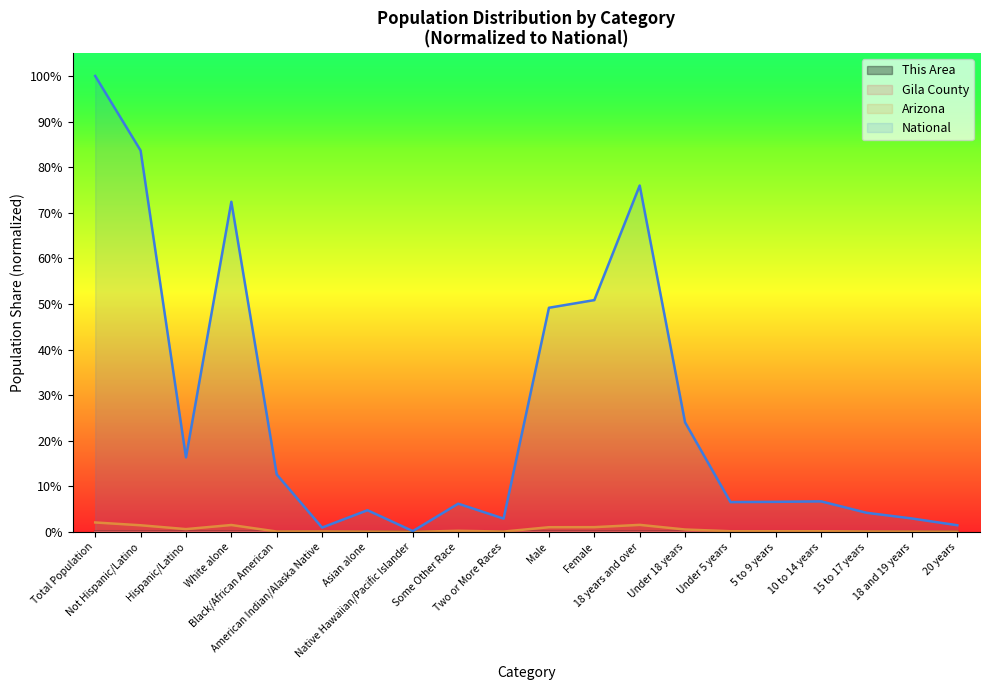

Reading left to right, transcribe all the data shown in this chart.

This Area: Total Population=0.0	Not Hispanic/Latino=0.0	Hispanic/Latino=0.0	White alone=0.0	Black/African American=0.0	American Indian/Alaska Native=0.0	Asian alone=0.0	Native Hawaiian/Pacific Islander=0.0	Some Other Race=0.0	Two or More Races=0.0	Male=0.0	Female=0.0	18 years and over=0.0	Under 18 years=0.0	Under 5 years=0.0	5 to 9 years=0.0	10 to 14 years=0.0	15 to 17 years=0.0	18 and 19 years=0.0	20 years=0.0
Gila County: Total Population=0.0	Not Hispanic/Latino=0.0	Hispanic/Latino=0.0	White alone=0.0	Black/African American=0.0	American Indian/Alaska Native=0.0	Asian alone=0.0	Native Hawaiian/Pacific Islander=0.0	Some Other Race=0.0	Two or More Races=0.0	Male=0.0	Female=0.0	18 years and over=0.0	Under 18 years=0.0	Under 5 years=0.0	5 to 9 years=0.0	10 to 14 years=0.0	15 to 17 years=0.0	18 and 19 years=0.0	20 years=0.0
Arizona: Total Population=0.0	Not Hispanic/Latino=0.0	Hispanic/Latino=0.0	White alone=0.0	Black/African American=0.0	American Indian/Alaska Native=0.0	Asian alone=0.0	Native Hawaiian/Pacific Islander=0.0	Some Other Race=0.0	Two or More Races=0.0	Male=0.0	Female=0.0	18 years and over=0.0	Under 18 years=0.0	Under 5 years=0.0	5 to 9 years=0.0	10 to 14 years=0.0	15 to 17 years=0.0	18 and 19 years=0.0	20 years=0.0
National: Total Population=1.0	Not Hispanic/Latino=0.8	Hispanic/Latino=0.2	White alone=0.7	Black/African American=0.1	American Indian/Alaska Native=0.0	Asian alone=0.0	Native Hawaiian/Pacific Islander=0.0	Some Other Race=0.1	Two or More Races=0.0	Male=0.5	Female=0.5	18 years and over=0.8	Under 18 years=0.2	Under 5 years=0.1	5 to 9 years=0.1	10 to 14 years=0.1	15 to 17 years=0.0	18 and 19 years=0.0	20 years=0.0